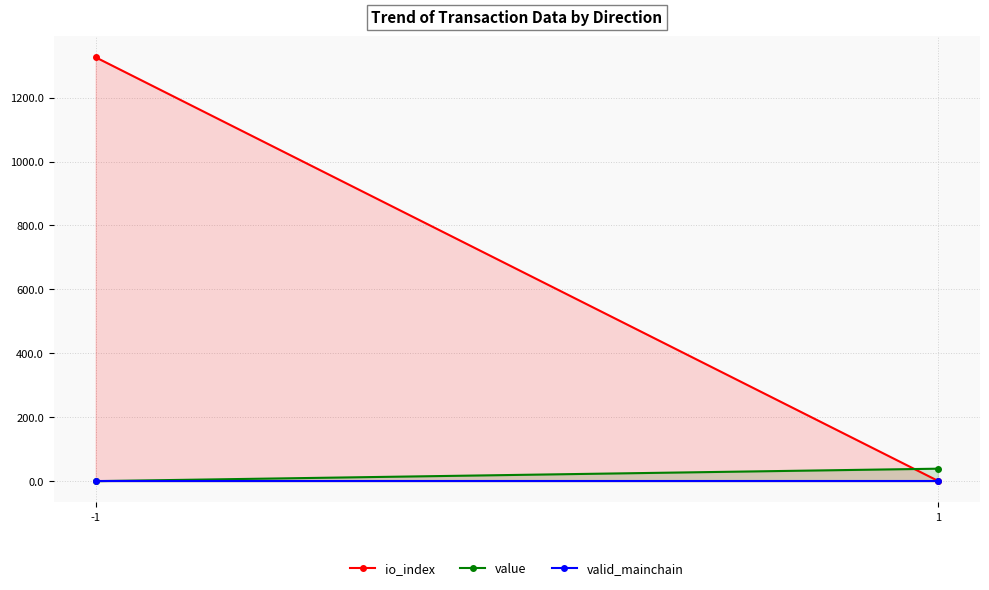

What is the maximum value for value?

39.0